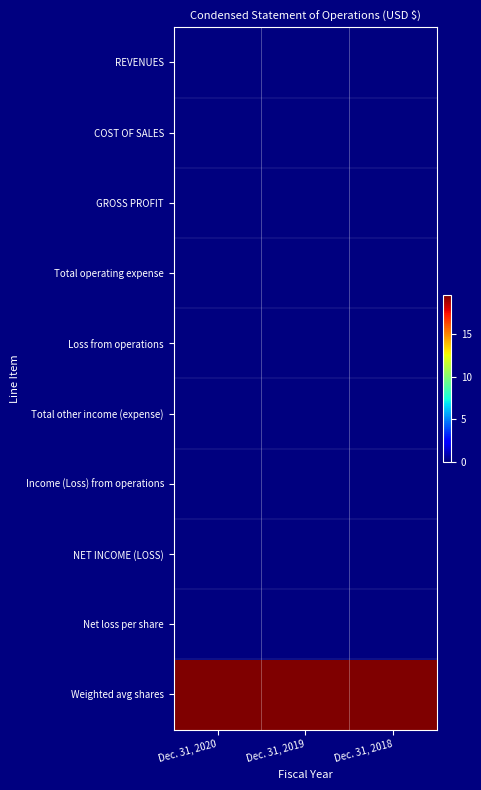

Reading right to left, what are all the values shown in this chart?

REVENUES: Dec. 31, 2018=0.0	Dec. 31, 2019=0.0	Dec. 31, 2020=0.0
COST OF SALES: Dec. 31, 2018=0.0	Dec. 31, 2019=0.0	Dec. 31, 2020=0.0
GROSS PROFIT: Dec. 31, 2018=0.0	Dec. 31, 2019=0.0	Dec. 31, 2020=0.0
Total operating expense: Dec. 31, 2018=0.0	Dec. 31, 2019=0.0	Dec. 31, 2020=0.0
Loss from operations: Dec. 31, 2018=0.0	Dec. 31, 2019=0.0	Dec. 31, 2020=0.0
Total other income (expense): Dec. 31, 2018=0.0	Dec. 31, 2019=0.0	Dec. 31, 2020=0.0
Income (Loss) from operations: Dec. 31, 2018=0.0	Dec. 31, 2019=0.0	Dec. 31, 2020=0.0
NET INCOME (LOSS): Dec. 31, 2018=0.0	Dec. 31, 2019=0.0	Dec. 31, 2020=0.0
Net loss per share: Dec. 31, 2018=0.0	Dec. 31, 2019=0.0	Dec. 31, 2020=0.0
Weighted avg shares: Dec. 31, 2018=19.6	Dec. 31, 2019=19.6	Dec. 31, 2020=19.6